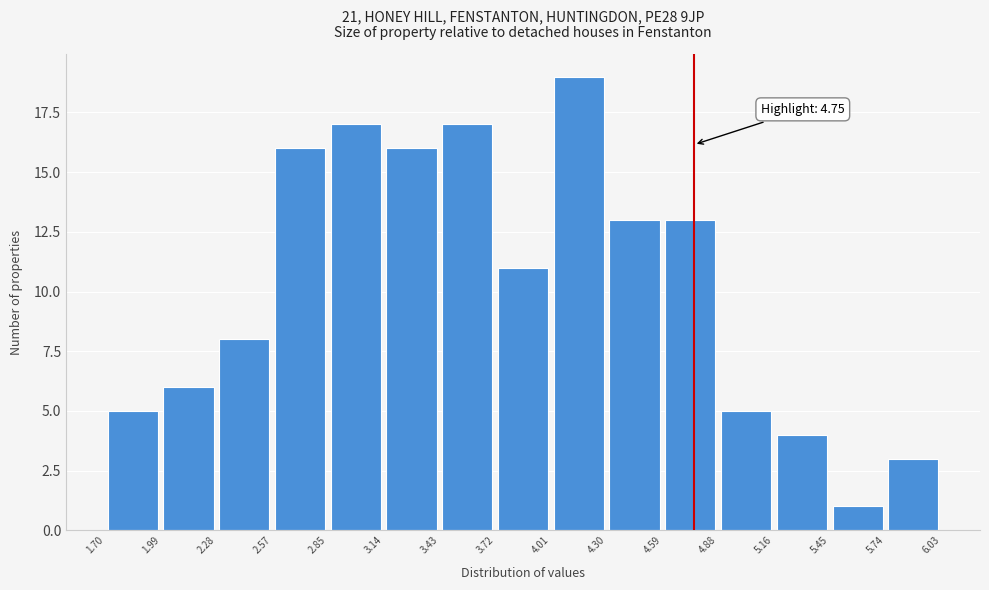

Which range on the x-axis has the tallest bar?

4.01 to 4.30